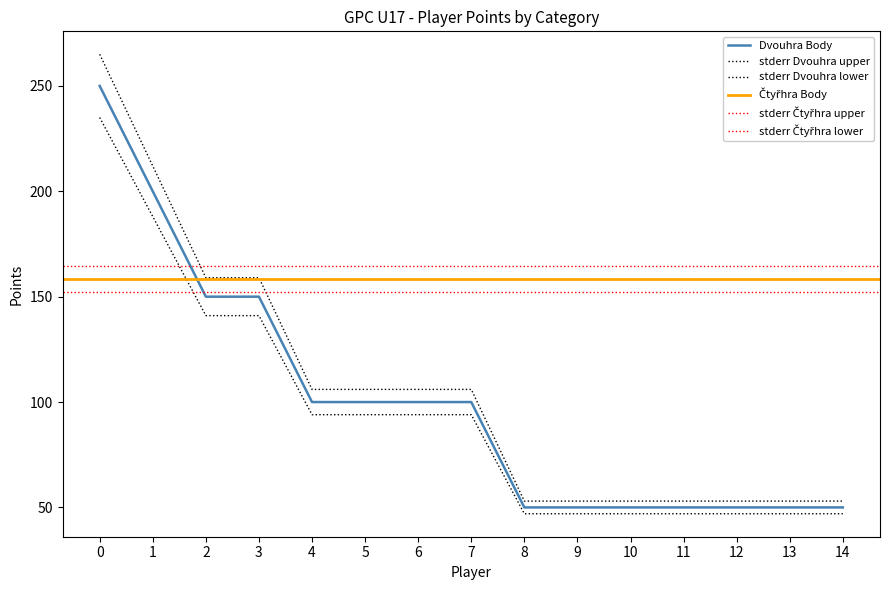

What is the average value?

100